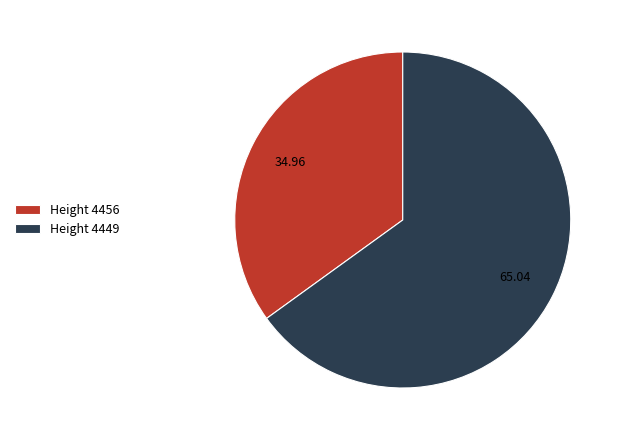

Which slice is the largest?

Height 4449